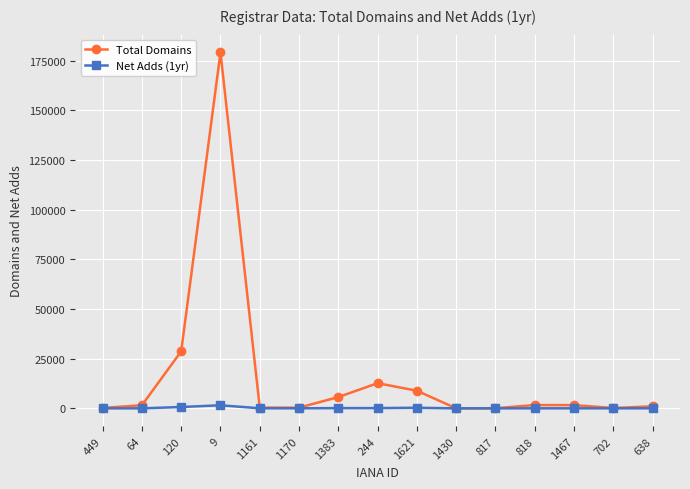

List the series in order of their overall mean, highest first.

Total Domains, Net Adds (1yr)